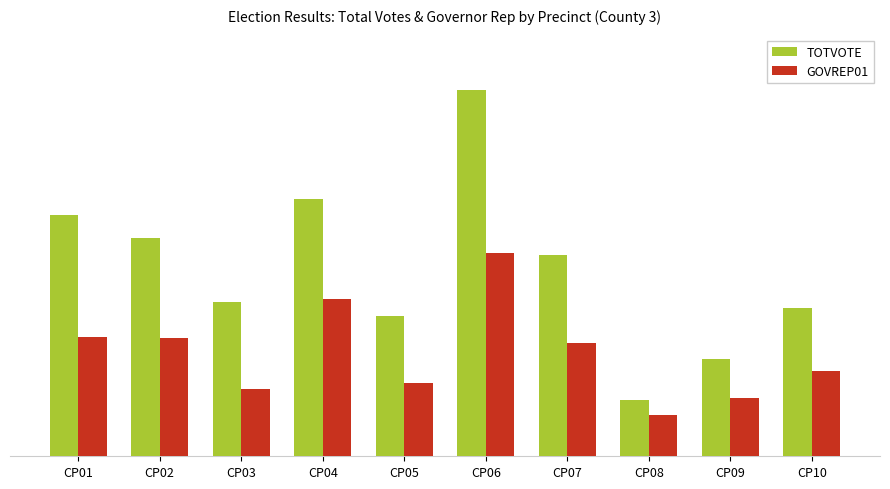

List the labels in order of GOVREP01 value, smallest first.

CP08, CP09, CP03, CP05, CP10, CP07, CP02, CP01, CP04, CP06